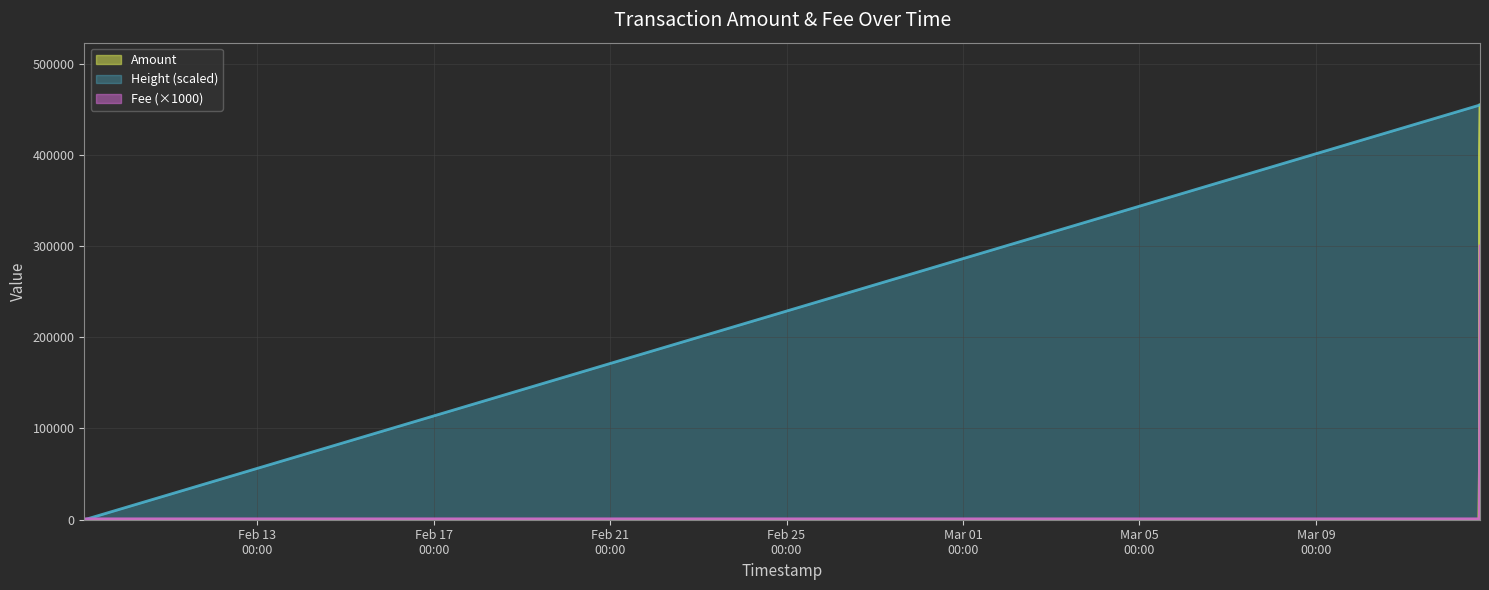

How many times do Amount and Fee cross each other?

1